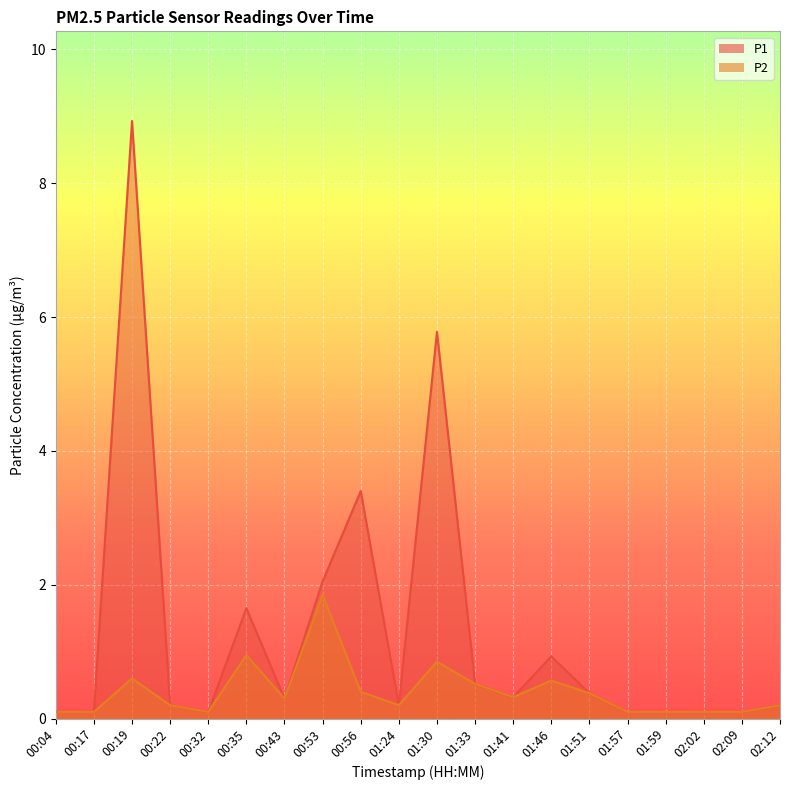

Reading left to right, list all the values displayed in this chart.

P1: 0.1	0.1	8.9	0.2	0.1	1.6	0.3	2.0	3.4	0.2	5.8	0.5	0.3	0.9	0.4	0.1	0.1	0.1	0.1	0.2
P2: 0.1	0.1	0.6	0.2	0.1	0.9	0.3	1.9	0.4	0.2	0.8	0.5	0.3	0.6	0.4	0.1	0.1	0.1	0.1	0.2